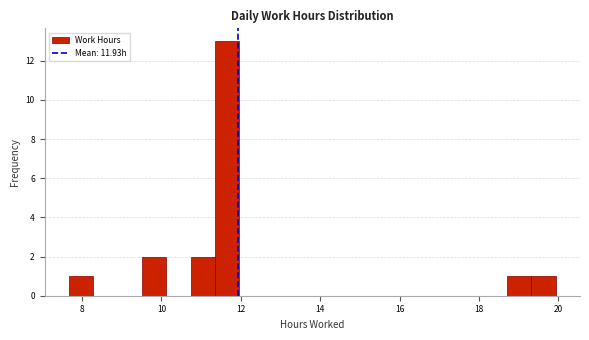

Read against the x-axis, roughly where is the centre of the tallest bar?

11.6